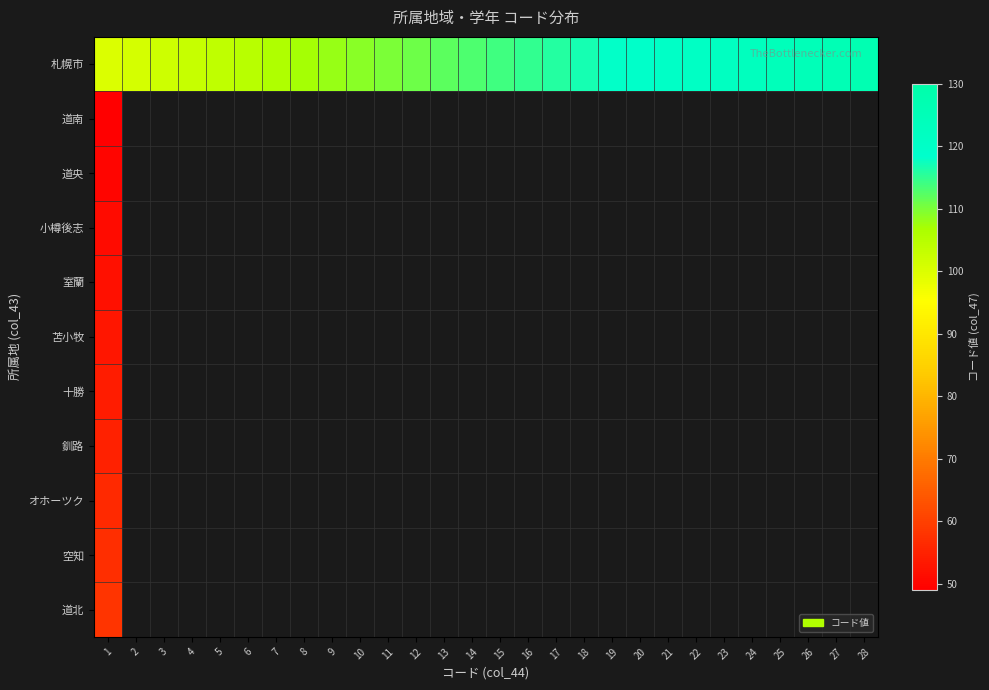

What is the lowest value of the オホーツク series?

56.0